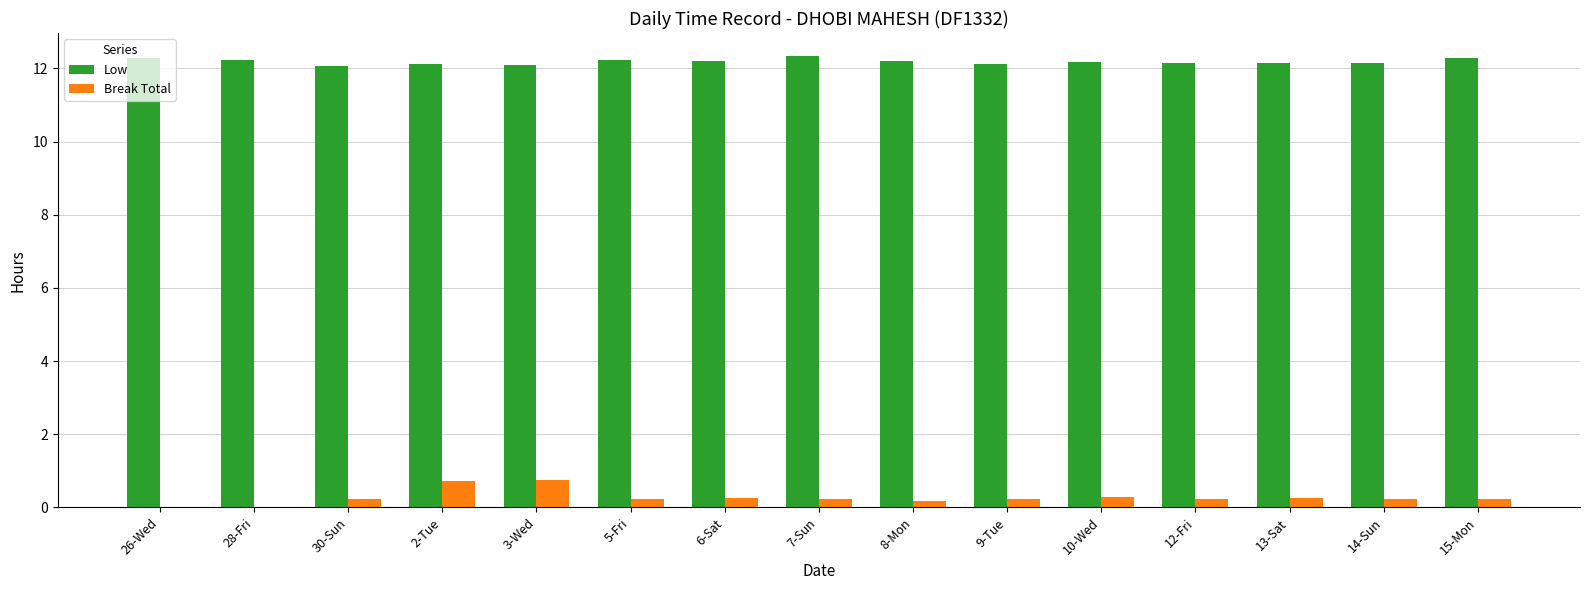

The Break Total series shows 0.2 at 14-Sun. True or false?

True